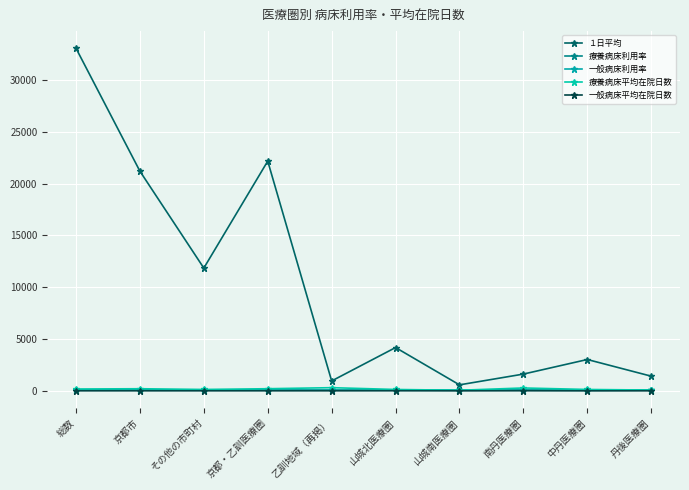

At which category does １日平均 reach its first local valley?

その他の市町村